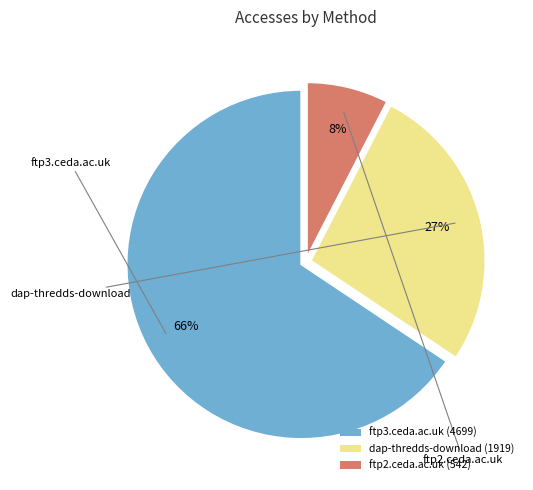

Between dap-thredds-download (1919) and ftp3.ceda.ac.uk (4699), which is larger?

ftp3.ceda.ac.uk (4699)